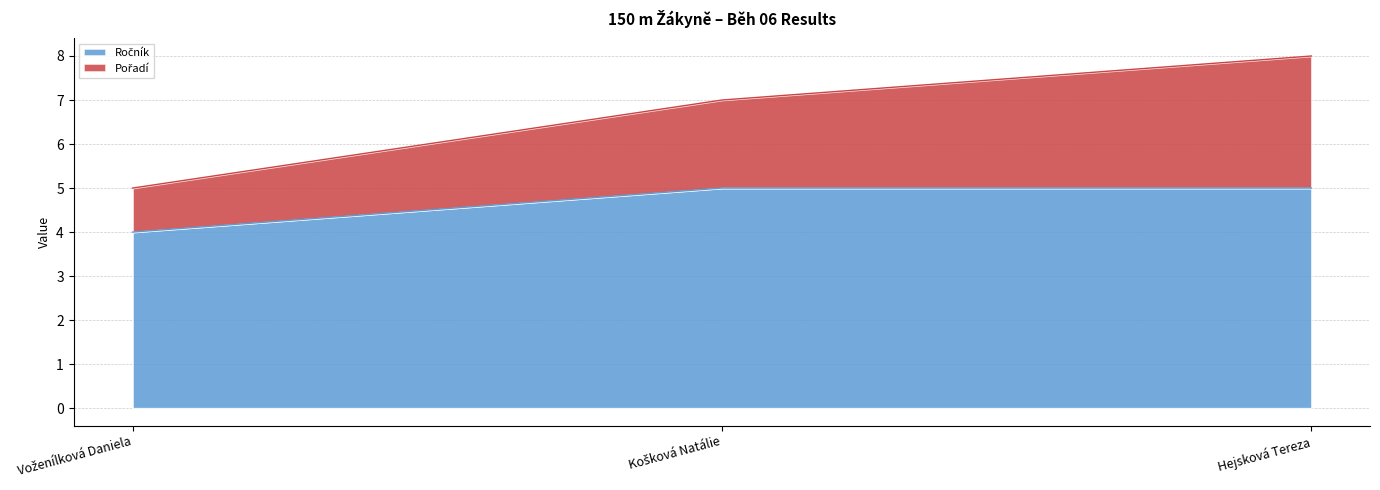

Where is Ročník nearest to the value 4?

Voženílková Daniela